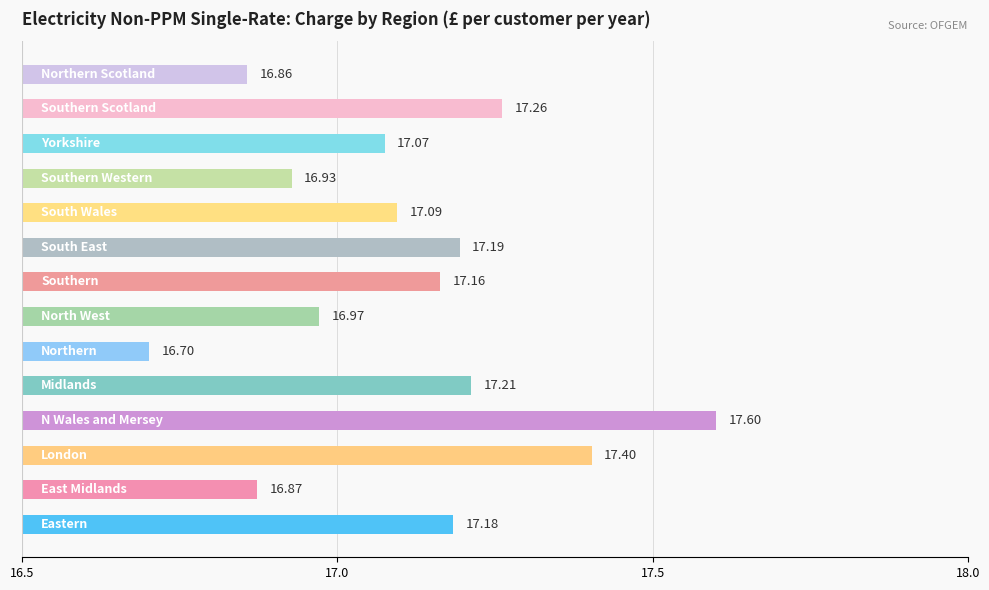

What is the average value?

17.1